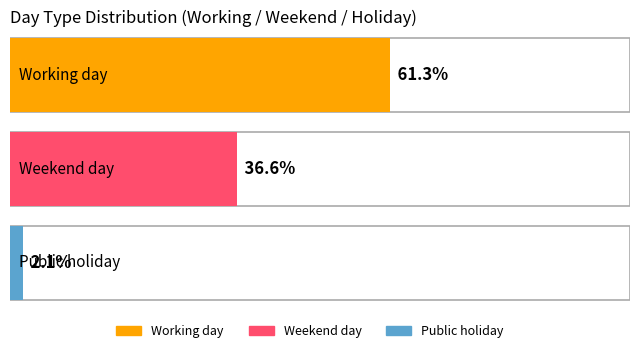

What is the sum of the Public holiday values at Weekend day and Public holiday?

3